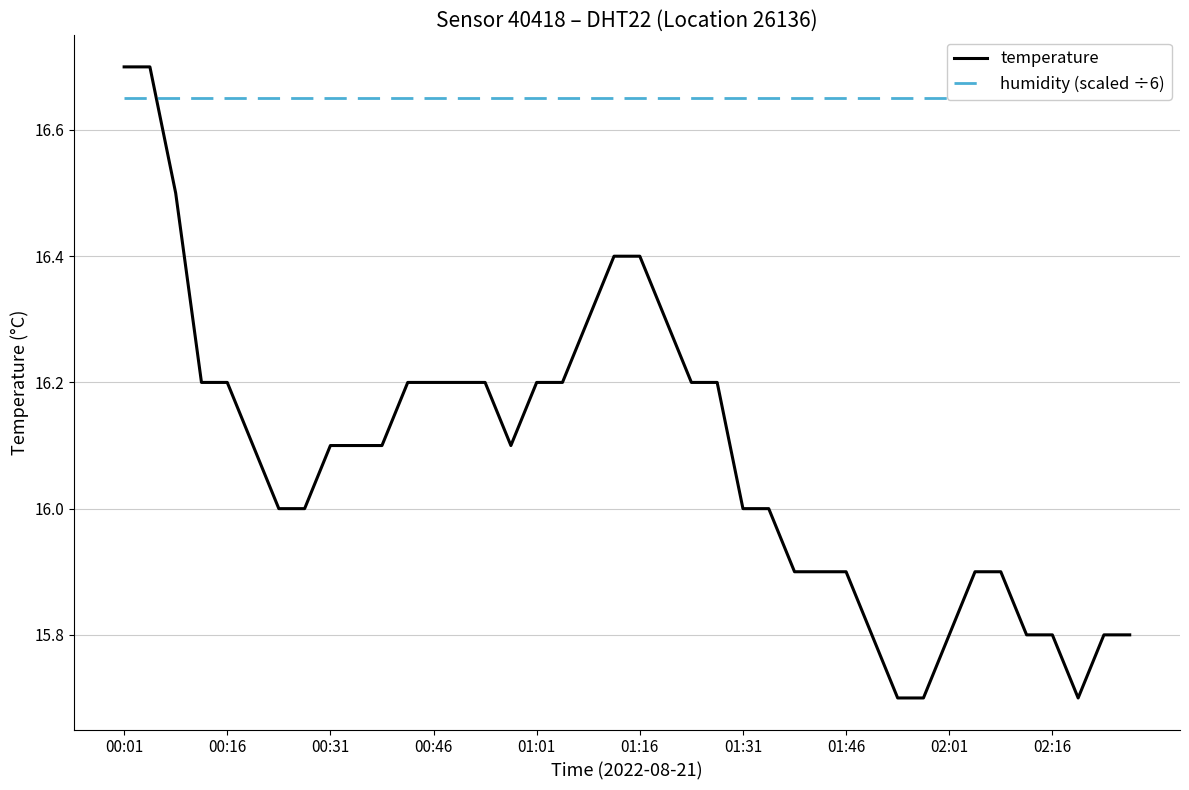

The humidity (scaled ÷6) series shows 27.5 at 22. True or false?

False